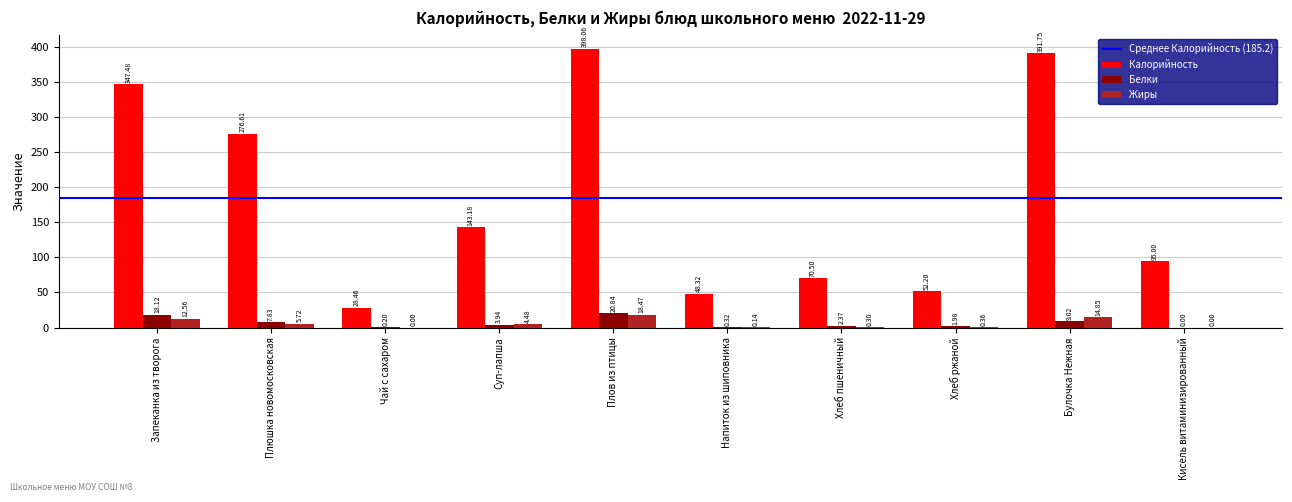

At which label is Белки closest to 10?

Булочка Нежная